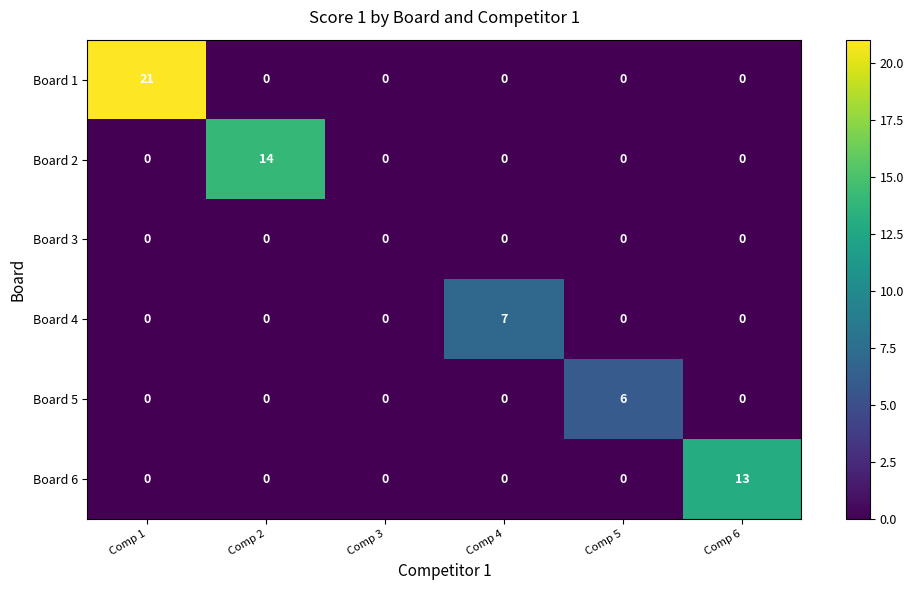

What is the difference between the Board 5 values at Comp 4 and Comp 5?

6